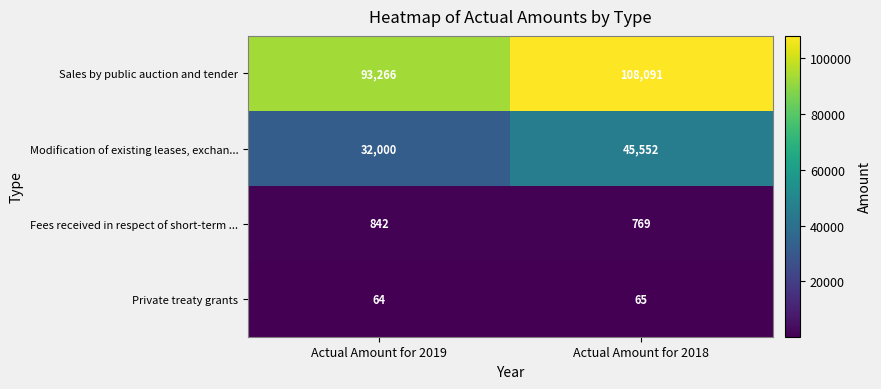

What is the minimum value shown in the chart?

64